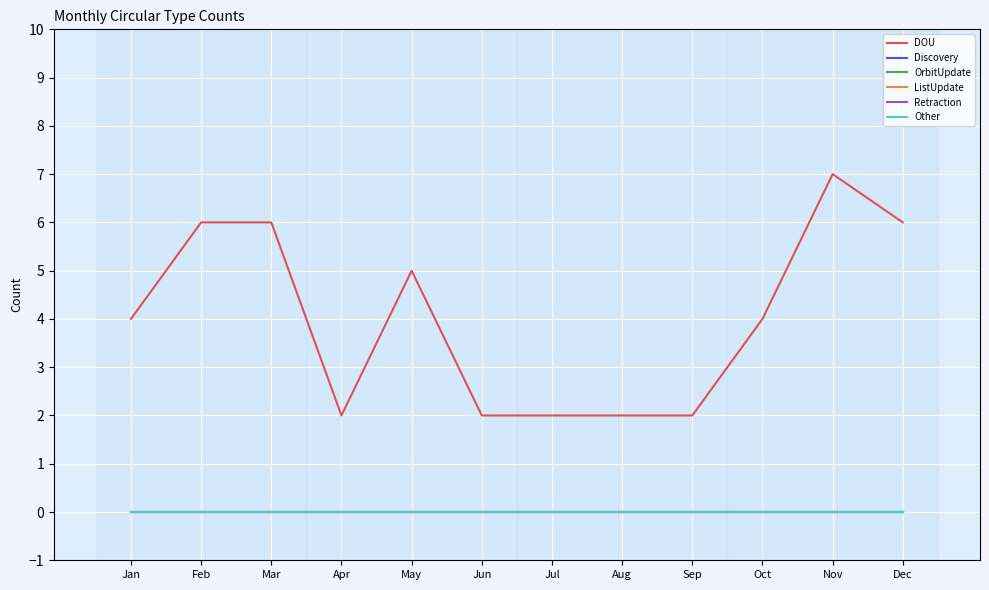

Between Aug and Sep, which is larger?

Aug